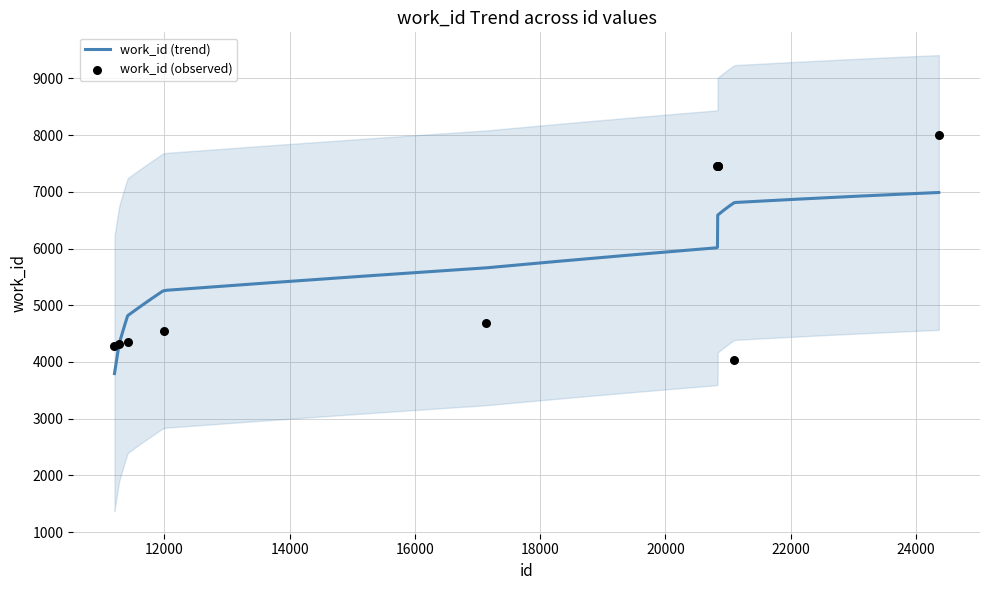

Approximately how many times larger is the value at 11204 compared to 24366?

0.5